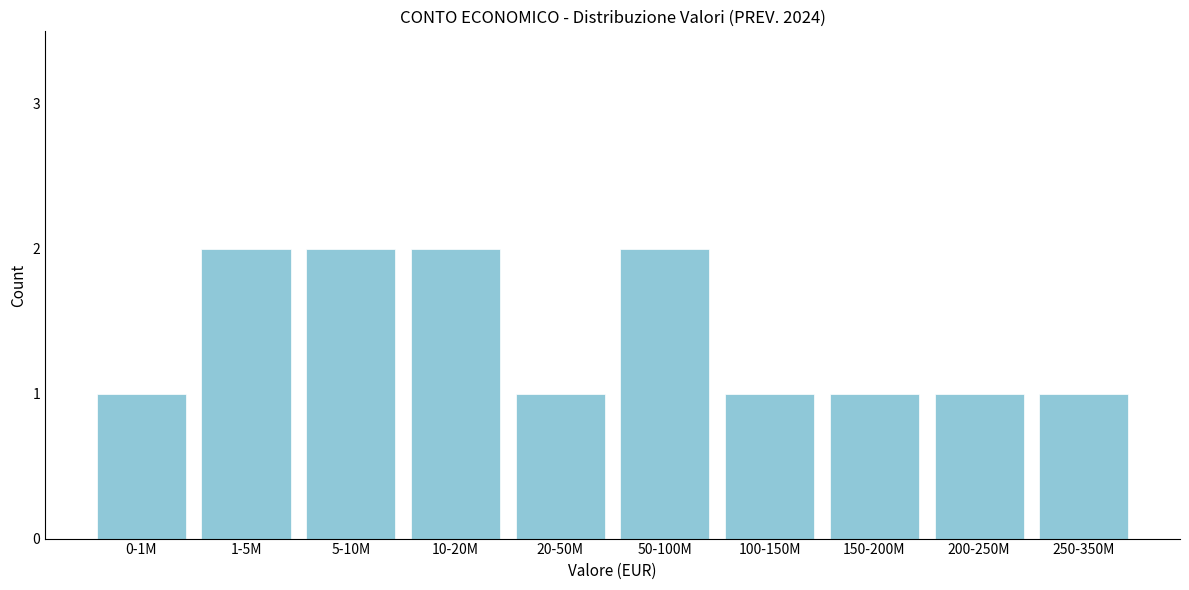

Reading left to right, list all the values displayed in this chart.

0-1M=1	1-5M=2	5-10M=2	10-20M=2	20-50M=1	50-100M=2	100-150M=1	150-200M=1	200-250M=1	250-350M=1